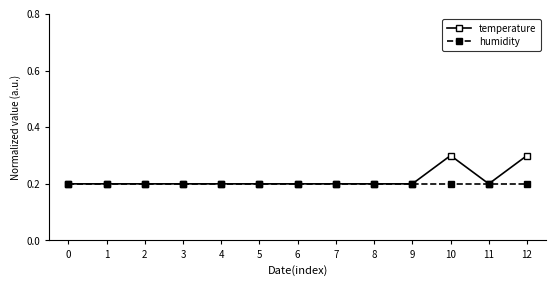

What is the difference between the maximum and minimum values in the temperature series?

0.1